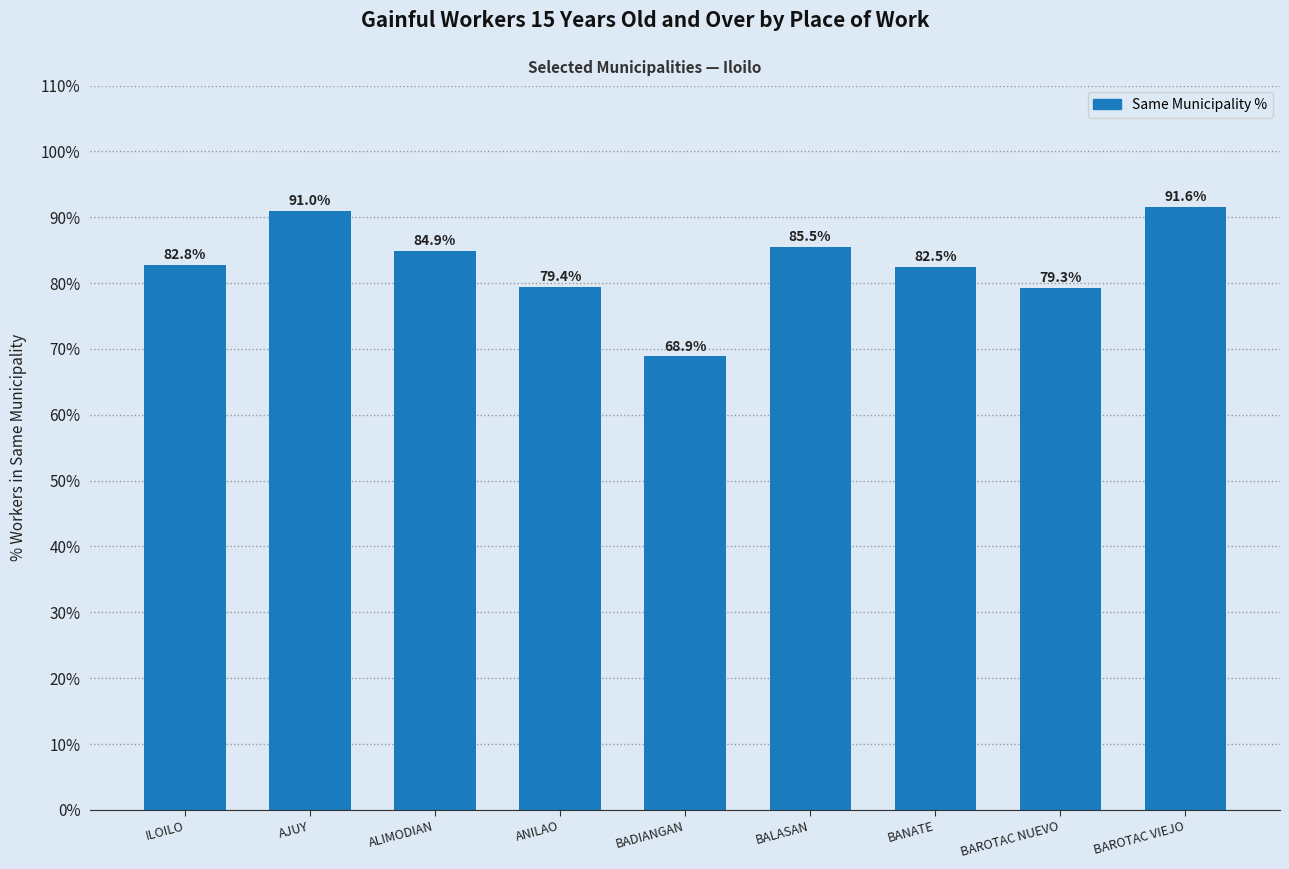

Reading left to right, transcribe all the data shown in this chart.

82.8	91.0	84.9	79.4	68.9	85.5	82.5	79.3	91.6